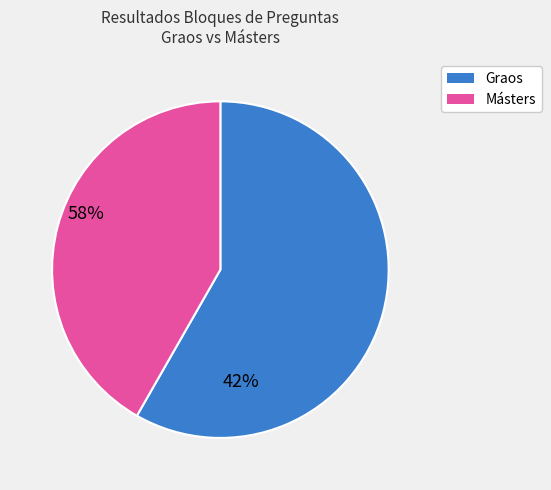

Is it true that Másters is 54% of the pie?

False